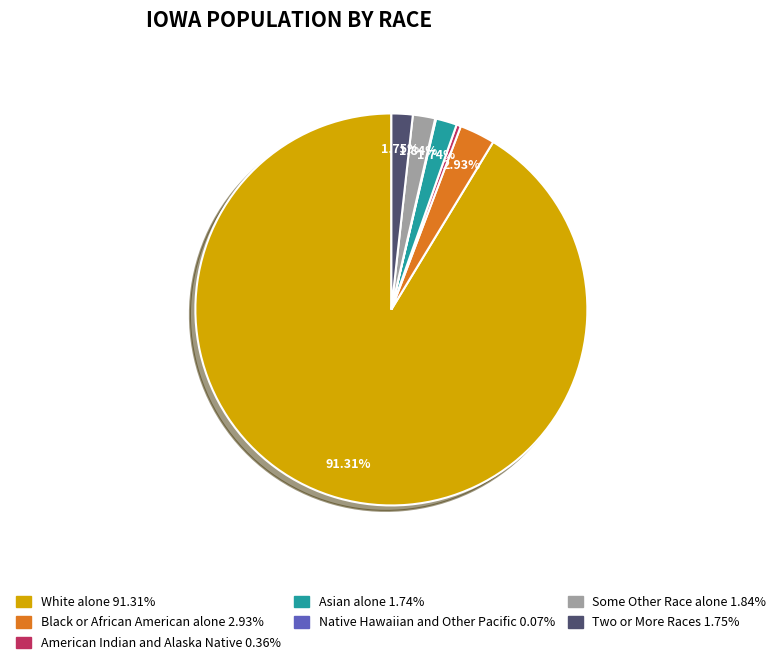

What is the ratio of the value at Asian alone 1.74% to the value at Black or African American alone 2.93%?

0.6